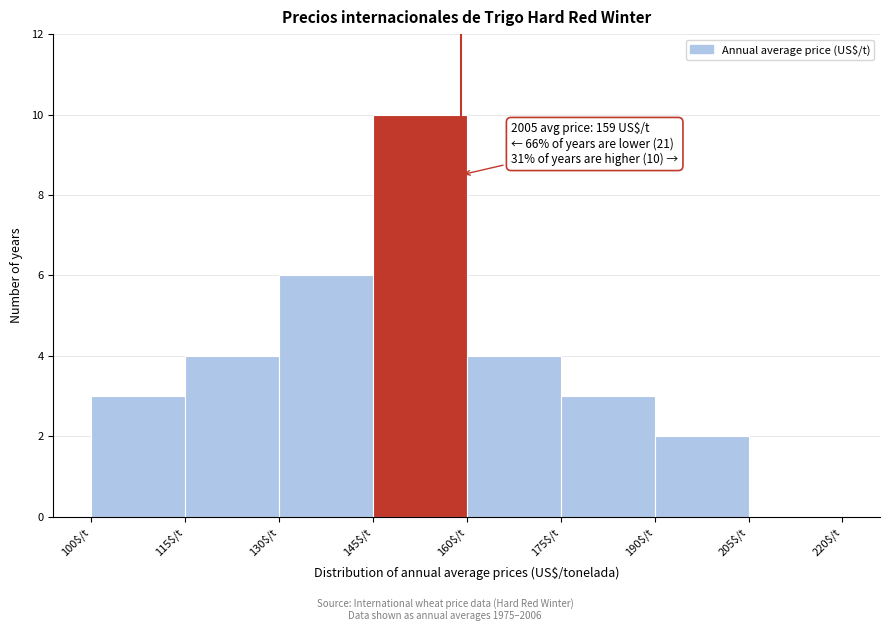

Over which range of the x-axis is the bar tallest?

145 to 160